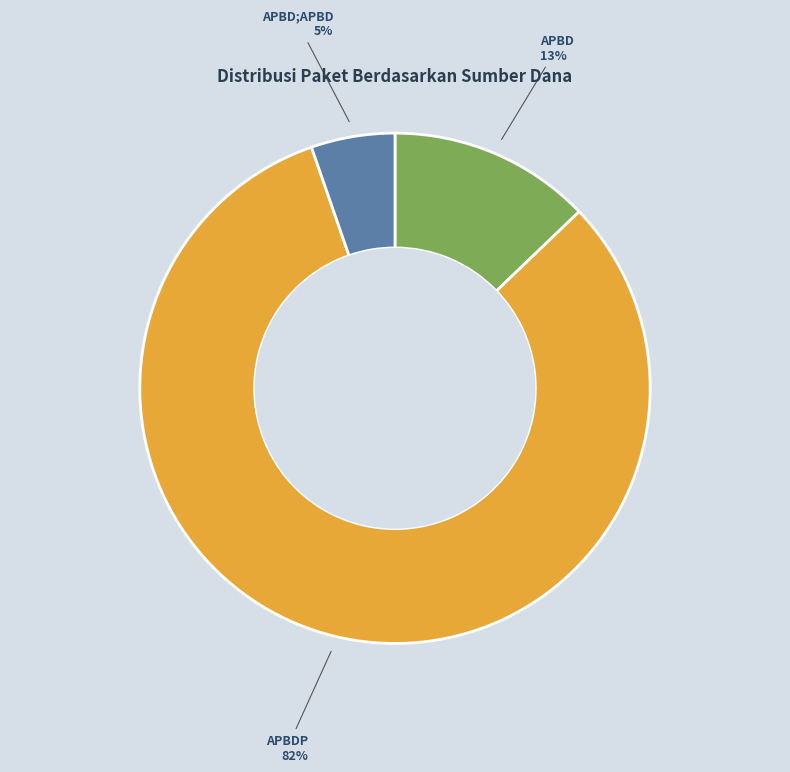

To the nearest percent, what is the average slice percentage?

33%